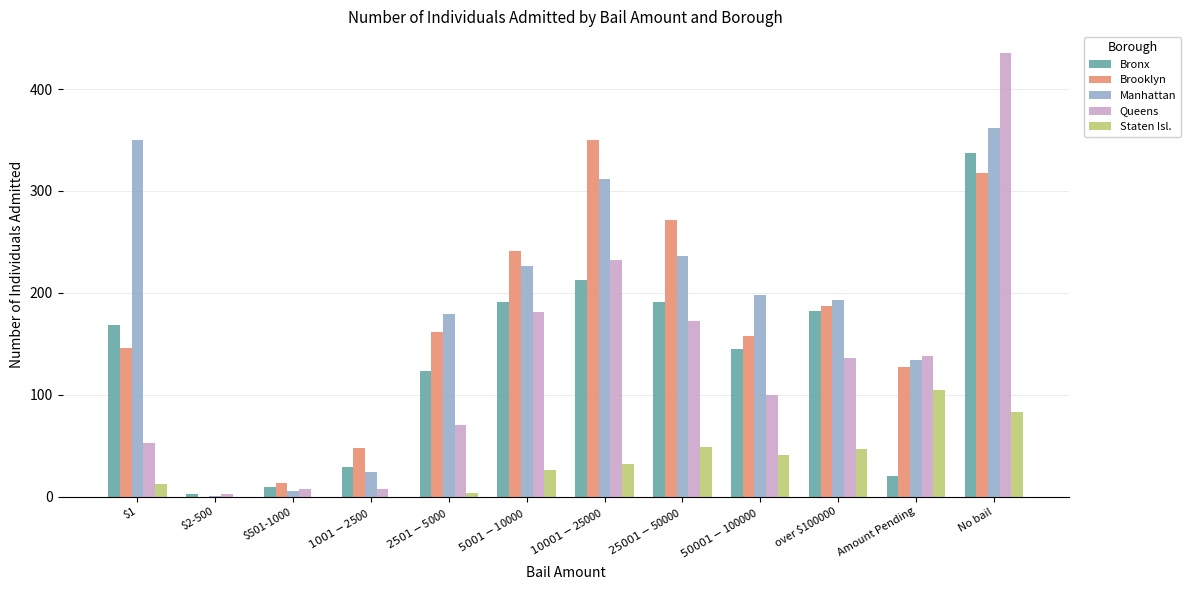

What is the sum of all Brooklyn values?

2022